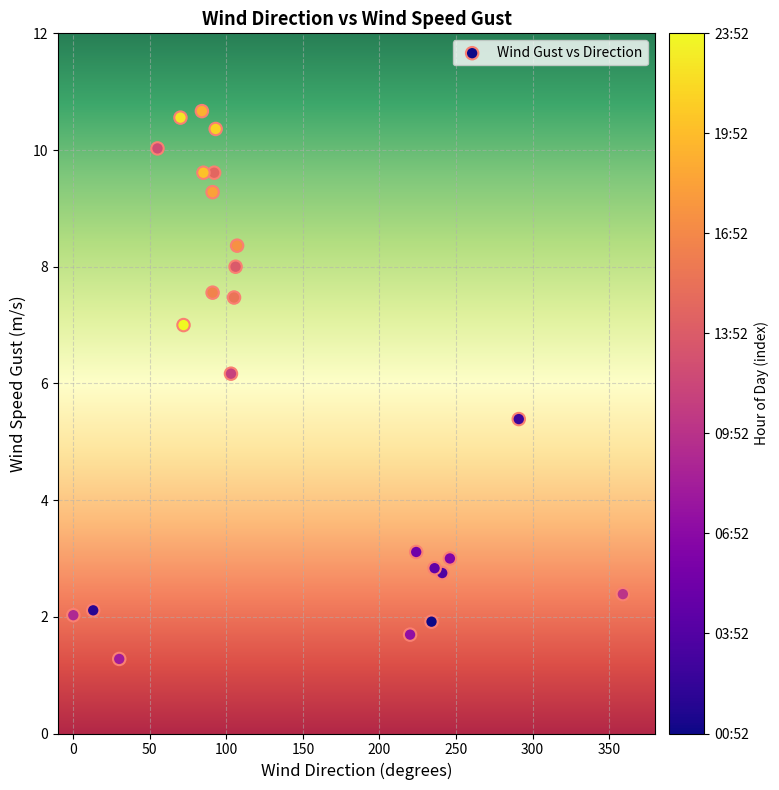

What Y value in the scatter plot is closest to 5?

5.4